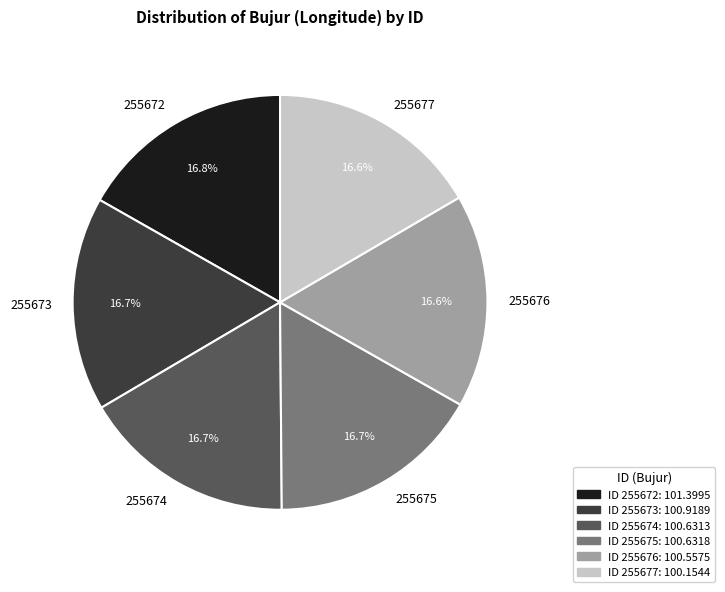

How many slices are in this pie chart?

6